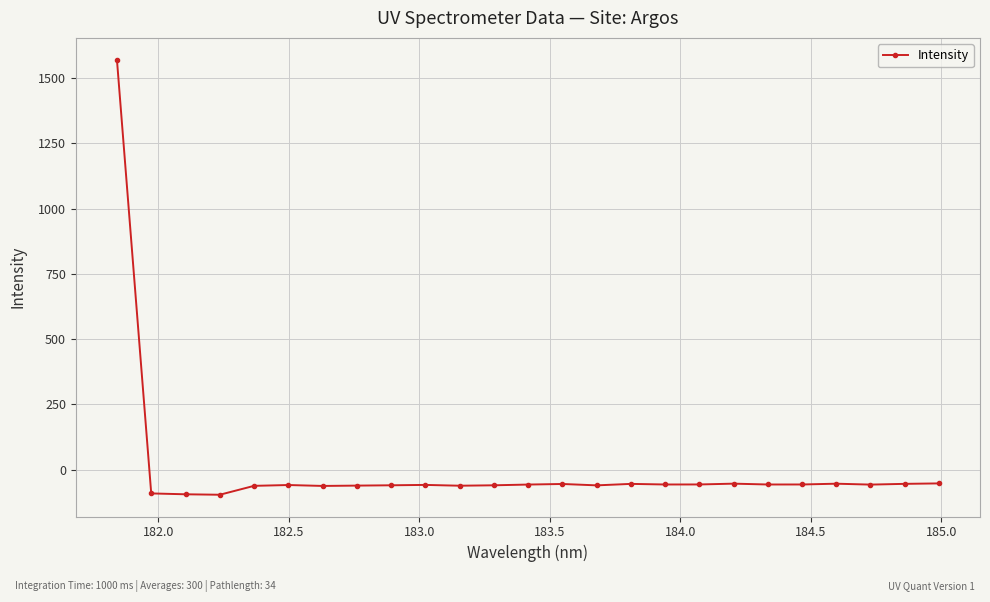

Does the chart have visible grid lines?

Yes